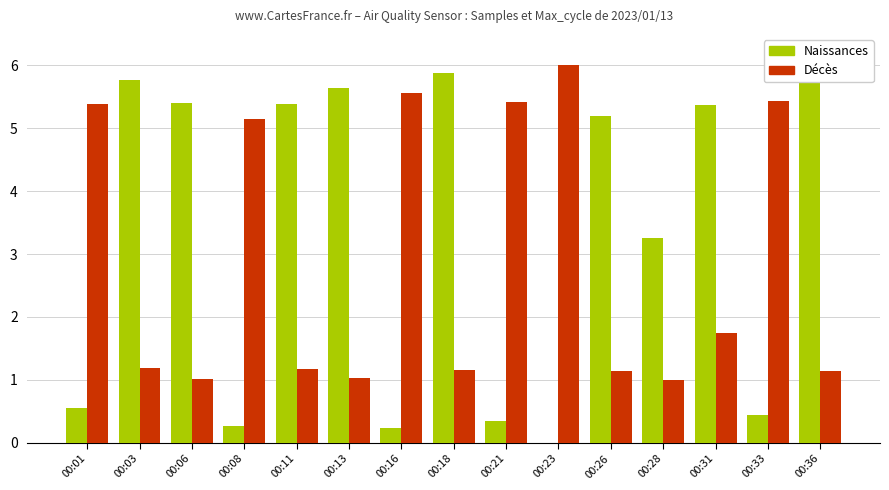

Which series has the largest range (max minus min)?

Naissances